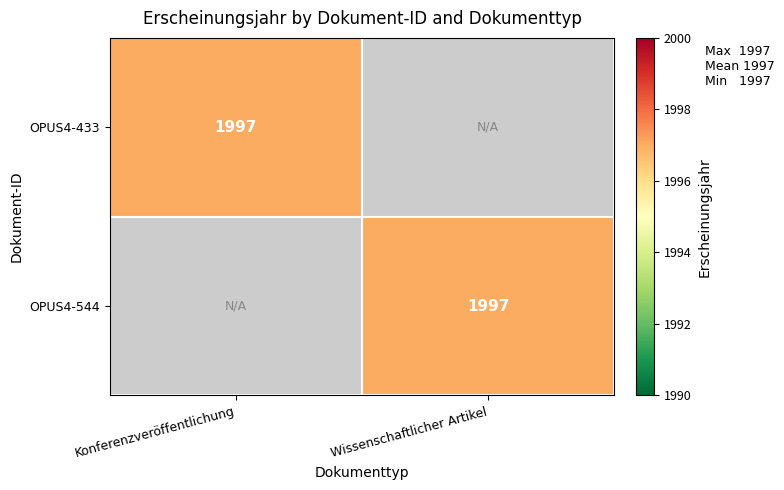

Is it true that OPUS4-433 equals 1232 at Konferenzveröffentlichung?

False